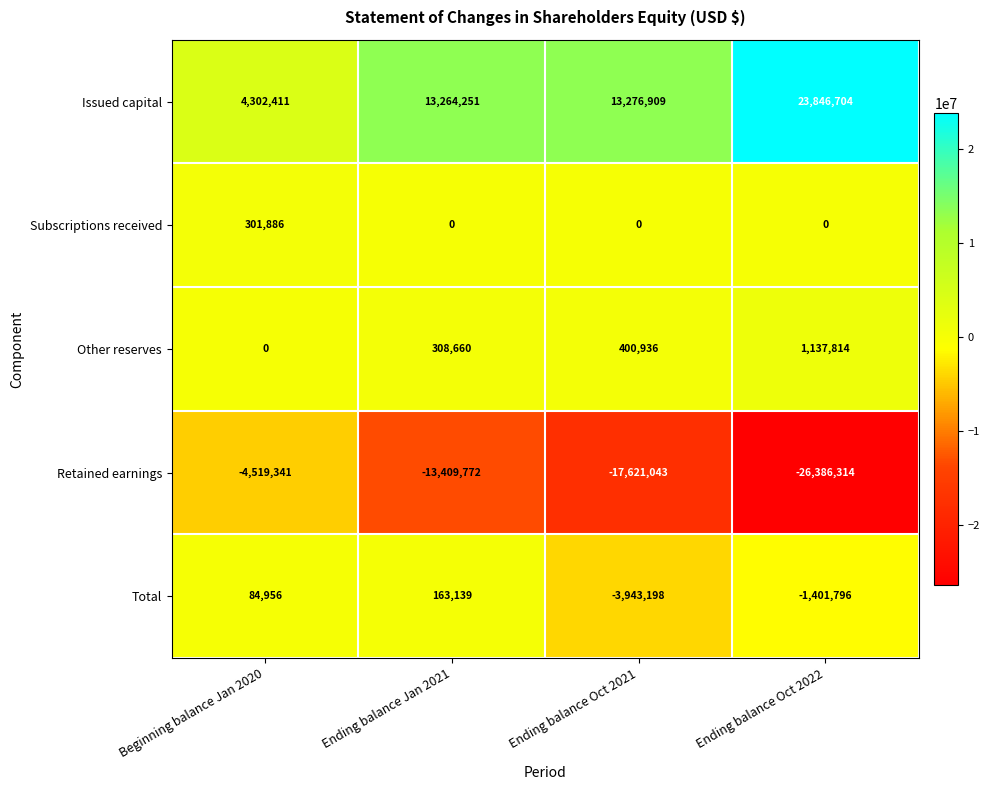

The Retained earnings series shows -4519341 at Beginning balance Jan 2020. True or false?

True